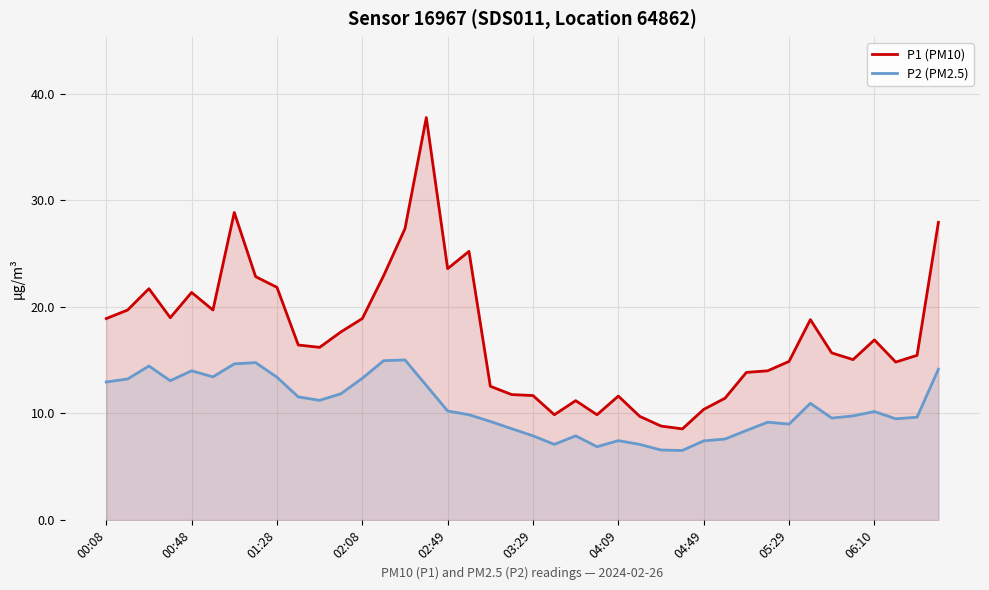

Which series has the largest range (max minus min)?

P1 (PM10)